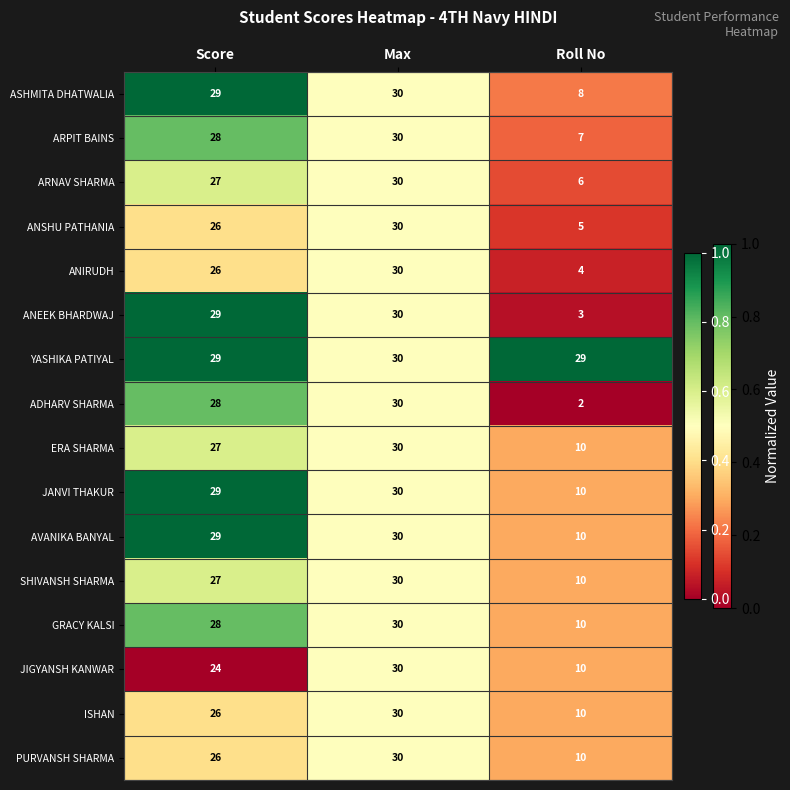

What is the average value of the PURVANSH SHARMA series?

22